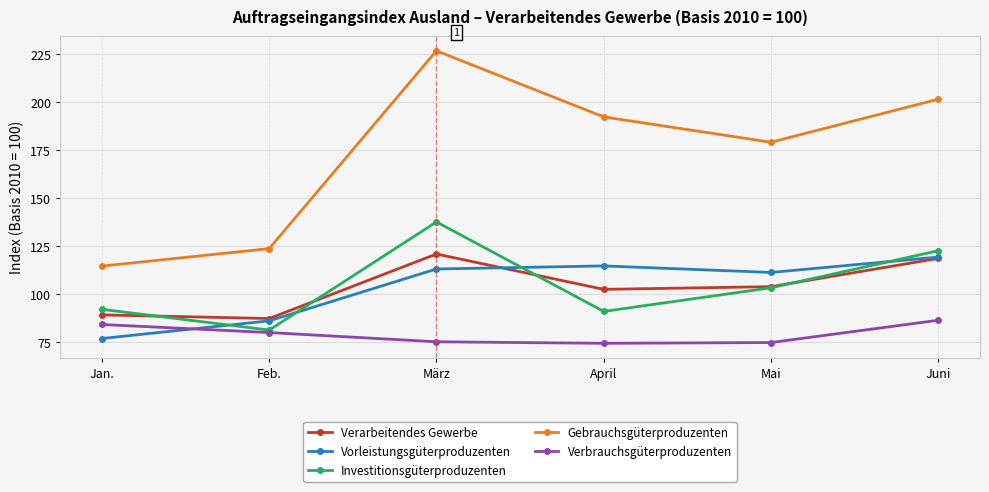

What is the minimum value shown in the chart?

74.3